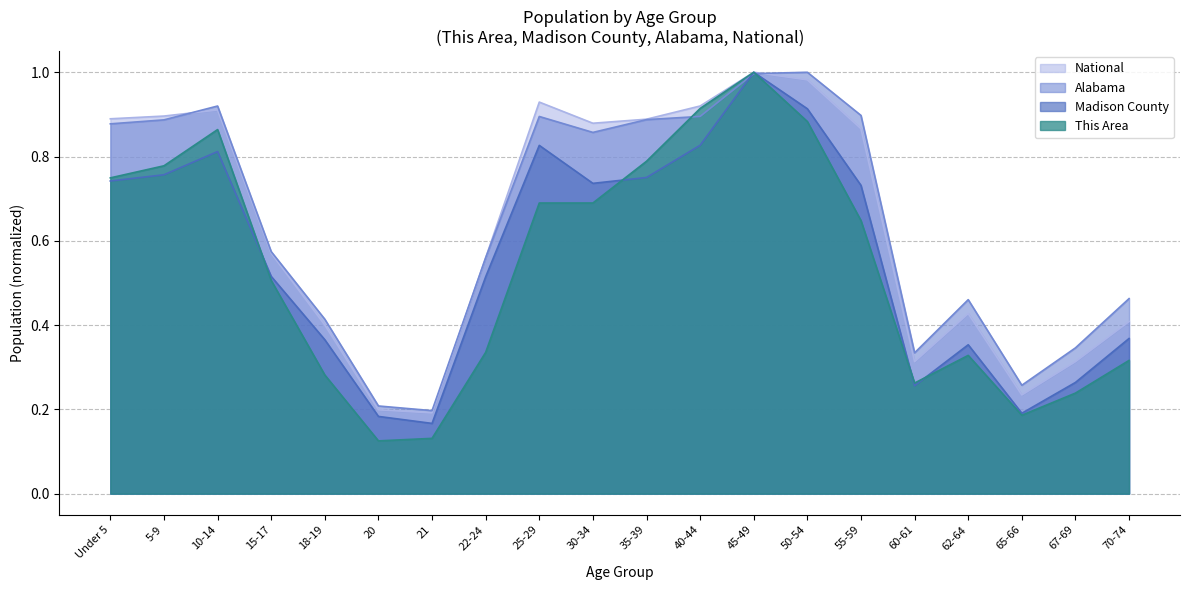

What is the sum of the Madison County values at Under 5 and 40-44?

1.6